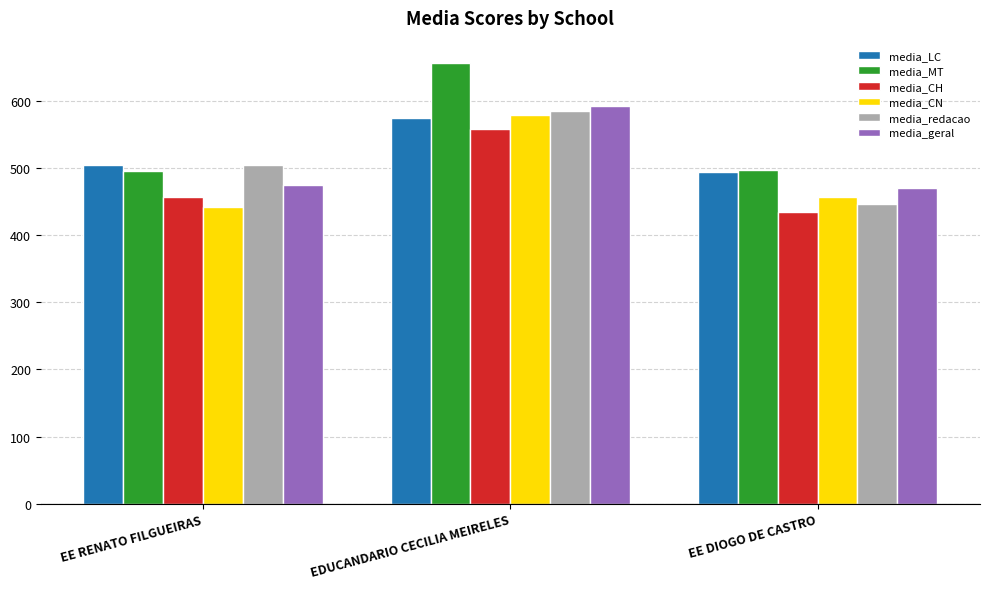

How many series are shown in this chart?

6